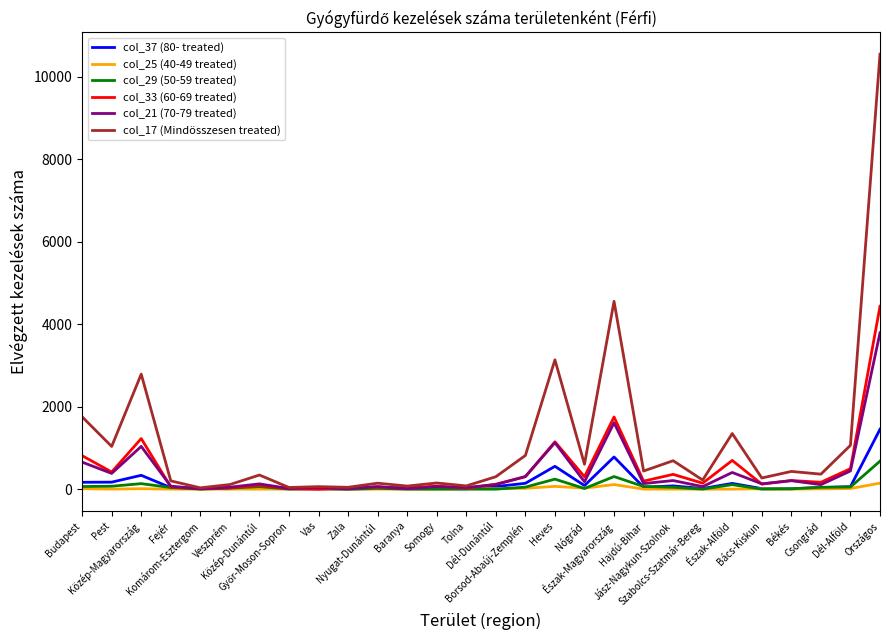

Which series has the widest spread of values?

col_17 (Mindösszesen treated)